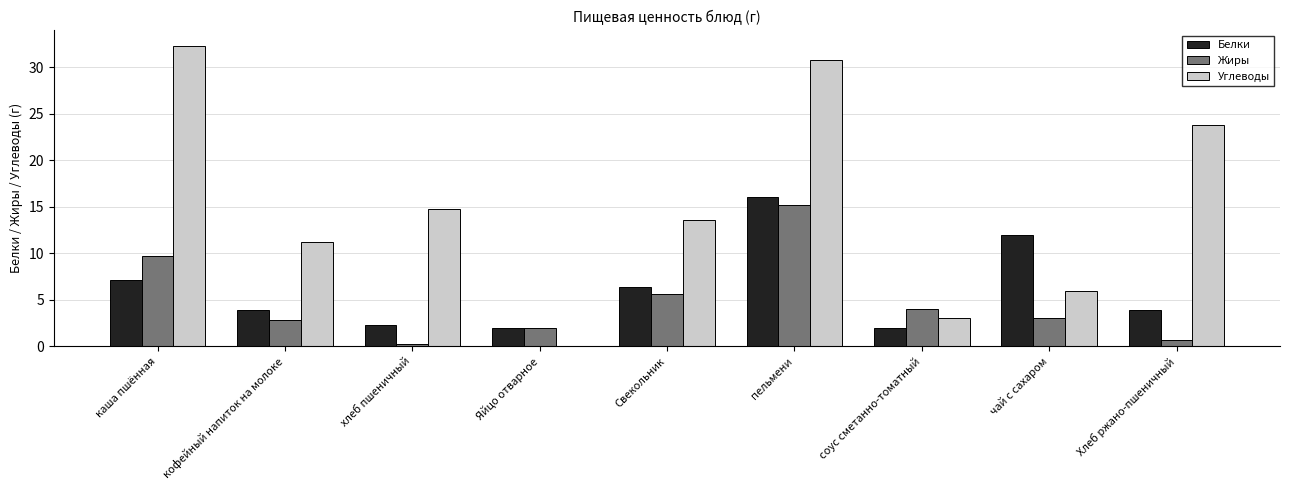

What is the approximate value of Углеводы at Свекольник?

13.6